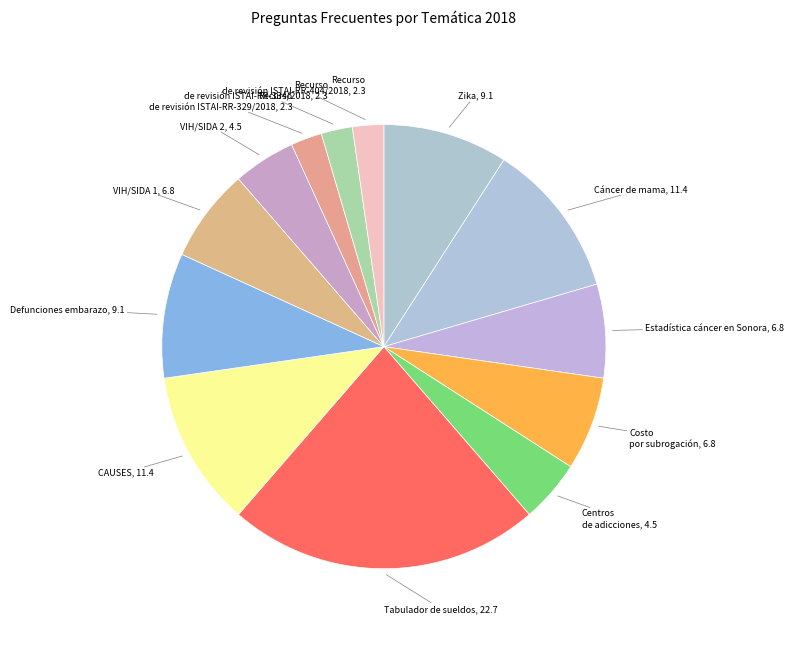

Is there a majority slice in this chart?

No